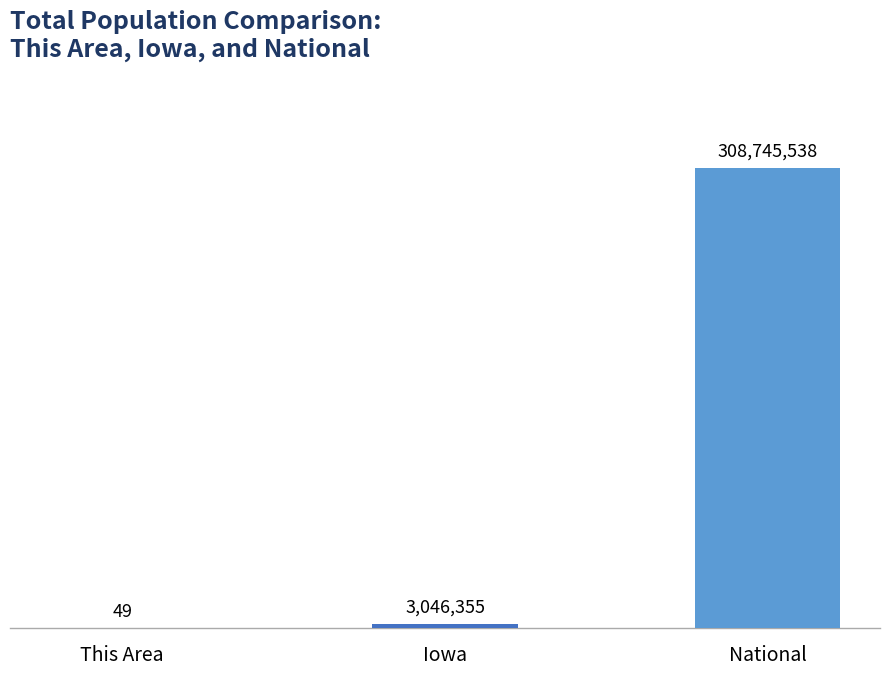

What is the maximum value shown in the chart?

308745538